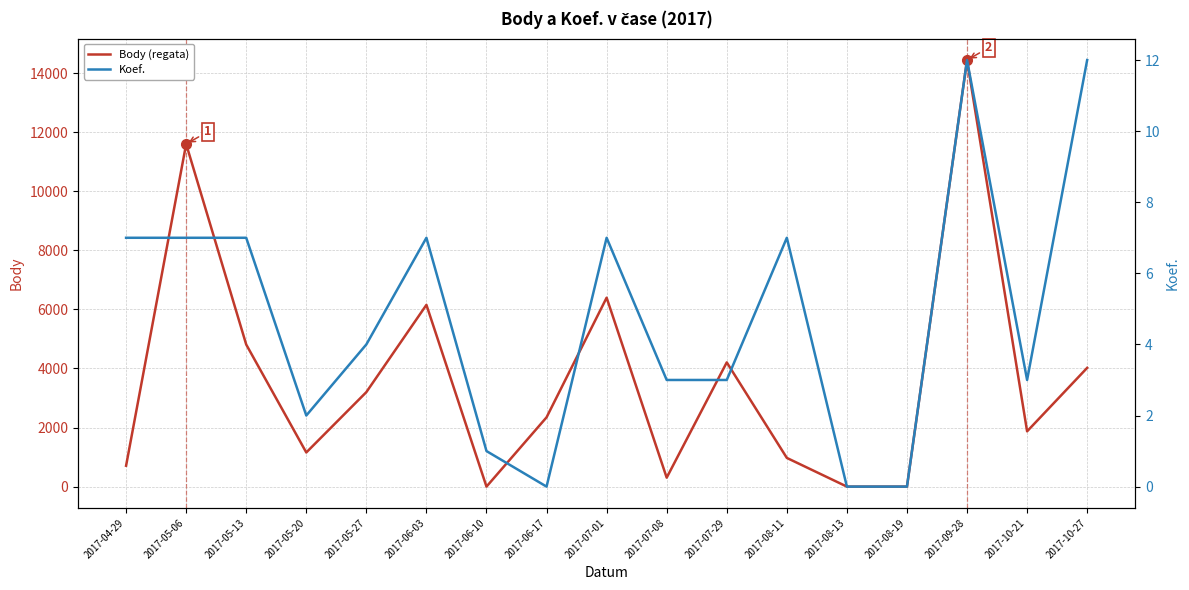

Between 2017-08-13 and 2017-05-06, which is larger?

2017-05-06